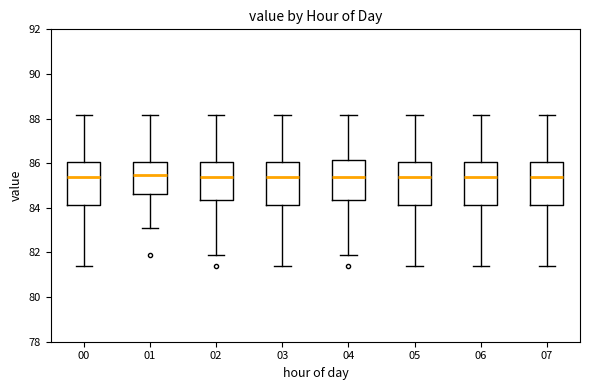

Reading left to right, read every box against the y-axis: the position of its median line, the range the box covers, and the ends of its whiskers. The values are not printed on the chart, so give them approximately, as read against the axis.

00: median 85.4, box 84.2 to 86.0, whiskers 81.4 to 88.2
01: median 85.4, box 84.6 to 86.0, whiskers 83.2 to 88.2
02: median 85.4, box 84.4 to 86.0, whiskers 81.8 to 88.2
03: median 85.4, box 84.2 to 86.0, whiskers 81.4 to 88.2
04: median 85.4, box 84.4 to 86.2, whiskers 81.8 to 88.2
05: median 85.4, box 84.2 to 86.0, whiskers 81.4 to 88.2
06: median 85.4, box 84.2 to 86.0, whiskers 81.4 to 88.2
07: median 85.4, box 84.2 to 86.0, whiskers 81.4 to 88.2